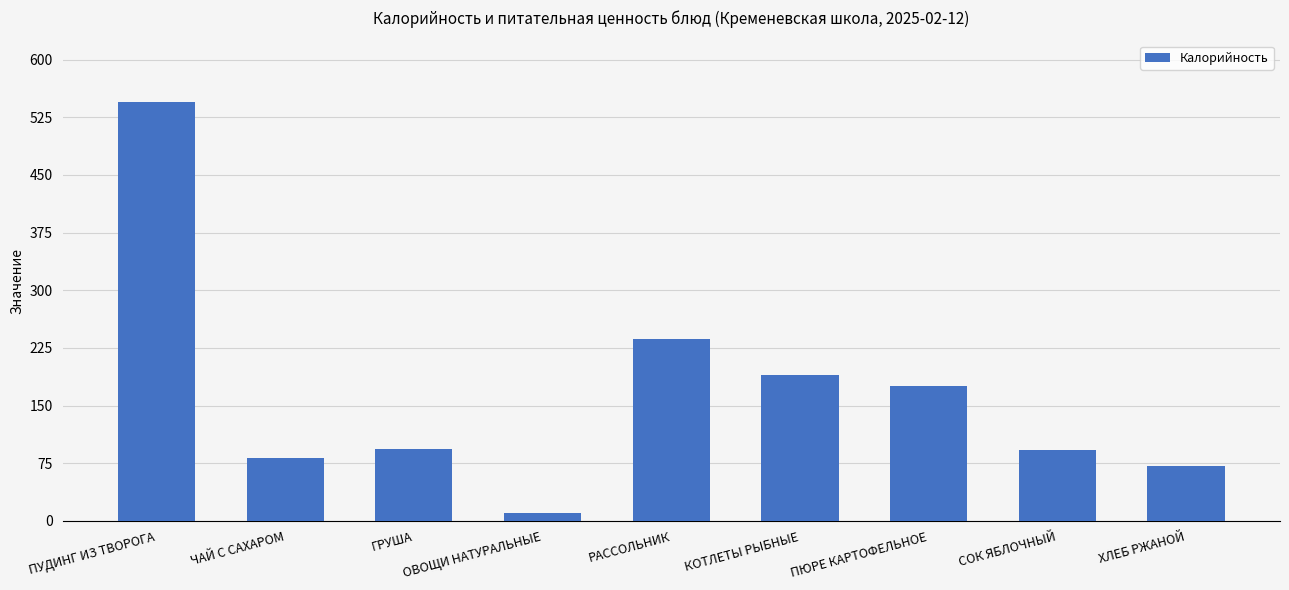

Which category has the lowest value across all series?

ОВОЩИ НАТУРАЛЬНЫЕ